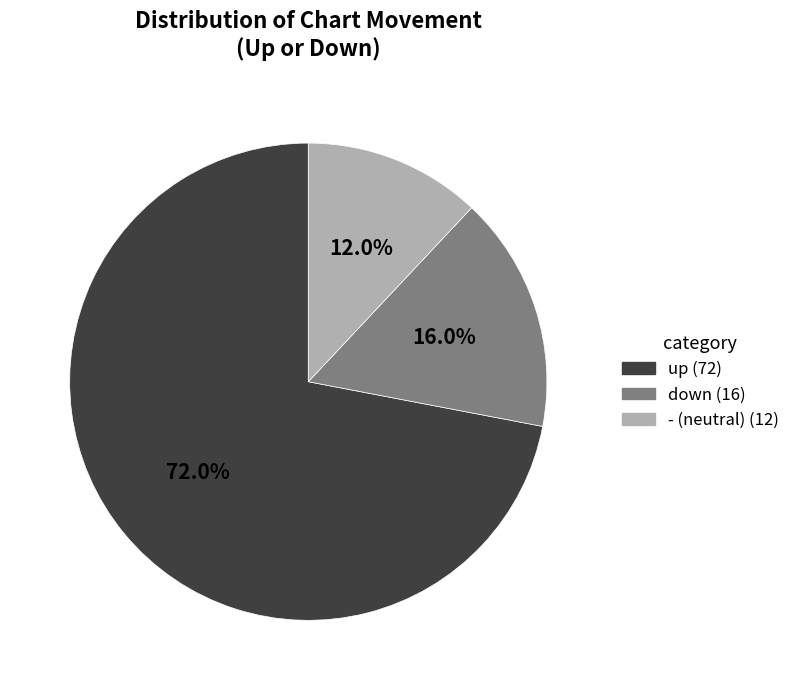

Is it true that down is 16% of the pie?

True